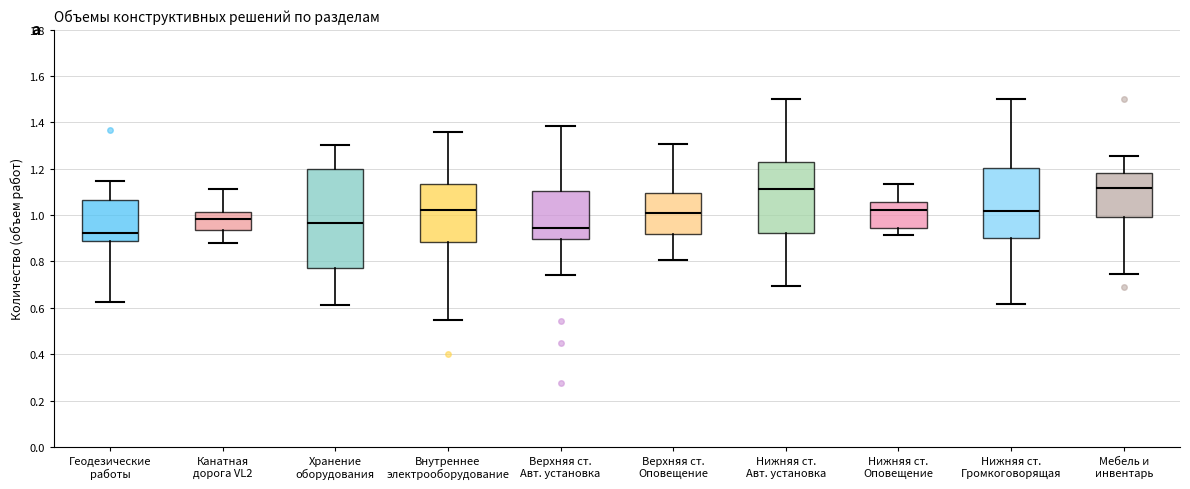

Which box is the tallest, from its lower edge to its upper edge?

Хранение оборудования